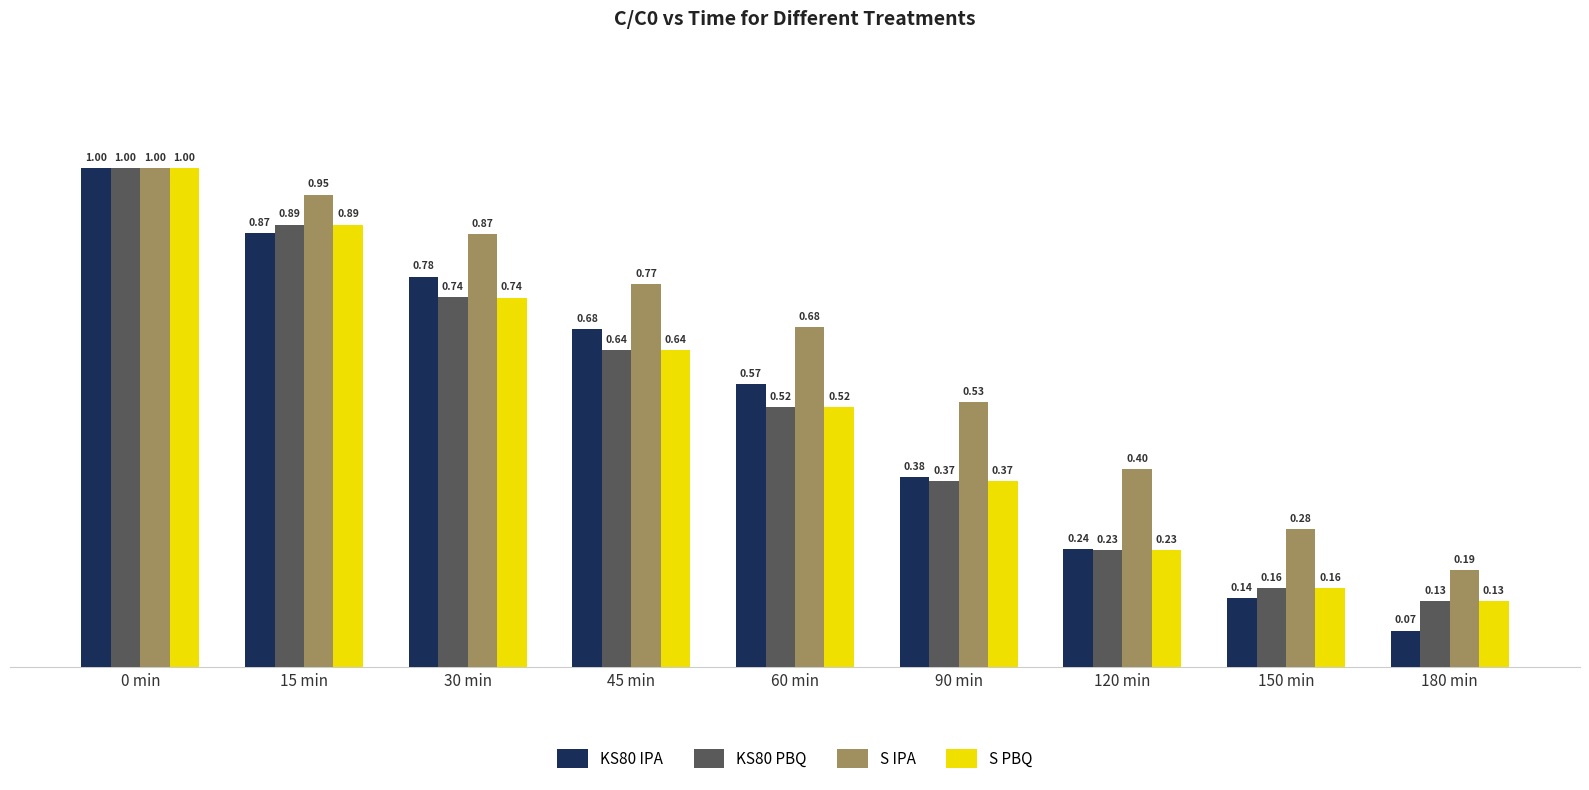

Rank the categories by KS80 PBQ value from highest to lowest.

0 min, 15 min, 30 min, 45 min, 60 min, 90 min, 120 min, 150 min, 180 min